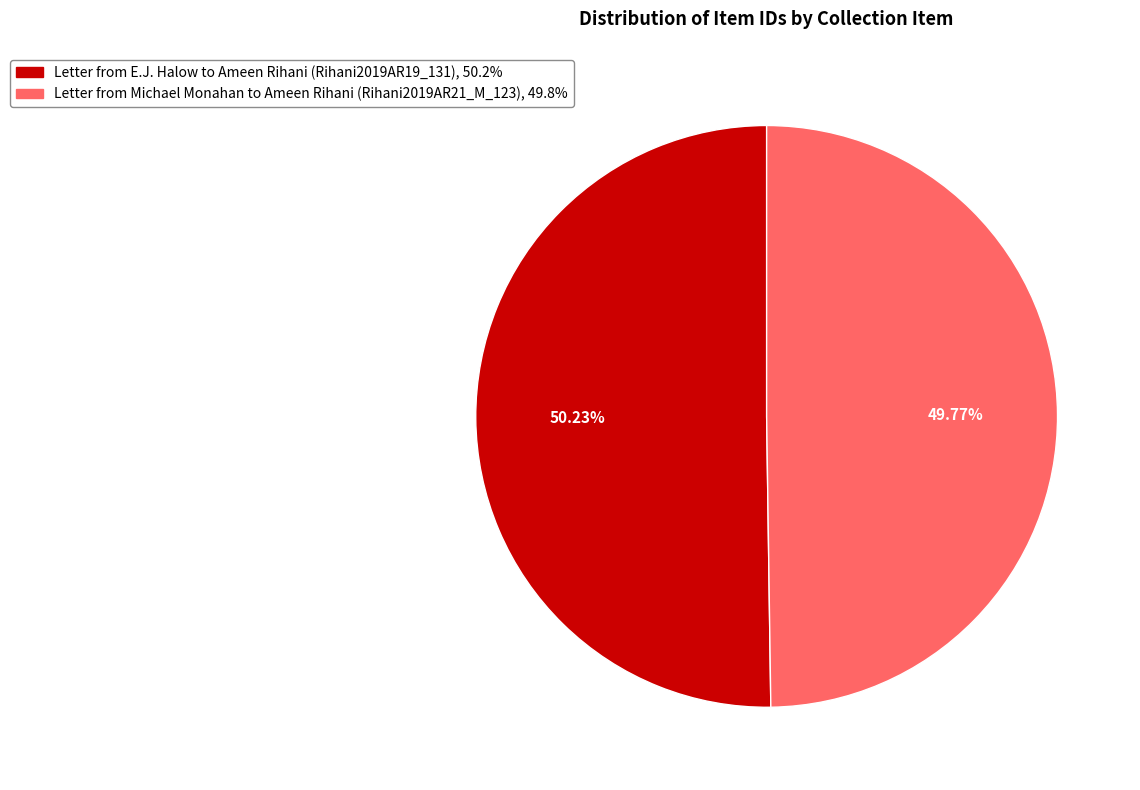

Approximately how many times larger is the value at Letter from Michael Monahan to Ameen Rihani (Rihani2019AR21_M_123) compared to Letter from E.J. Halow to Ameen Rihani (Rihani2019AR19_131)?

1.0